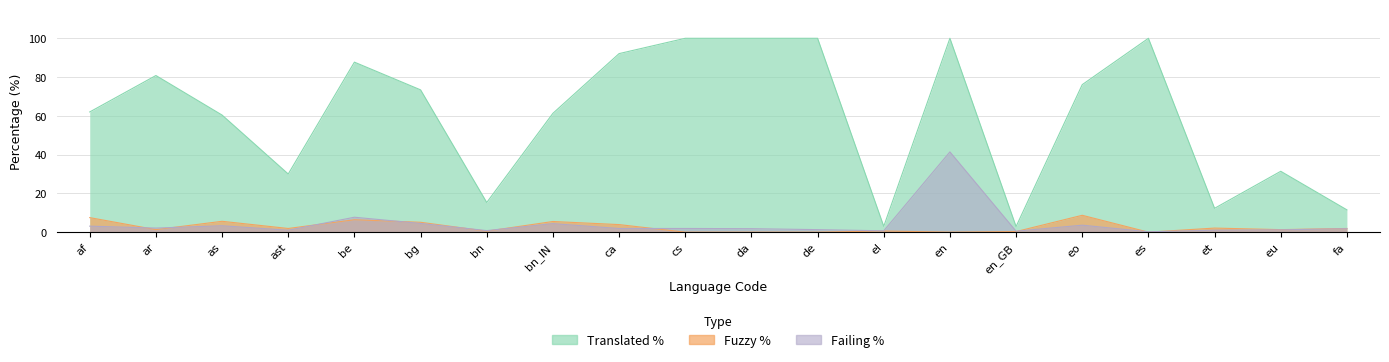

The value of translated_percent at da is 100.0. True or false?

True